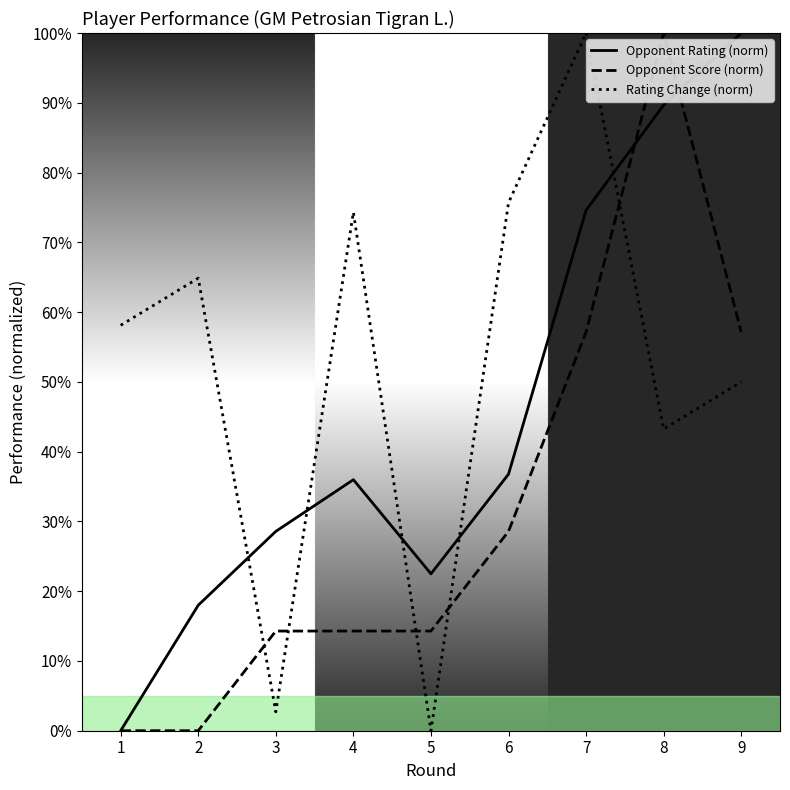

Rank the series by their maximum value, from lowest to highest.

Opponent Rating (norm), Opponent Score (norm), Rating Change (norm)